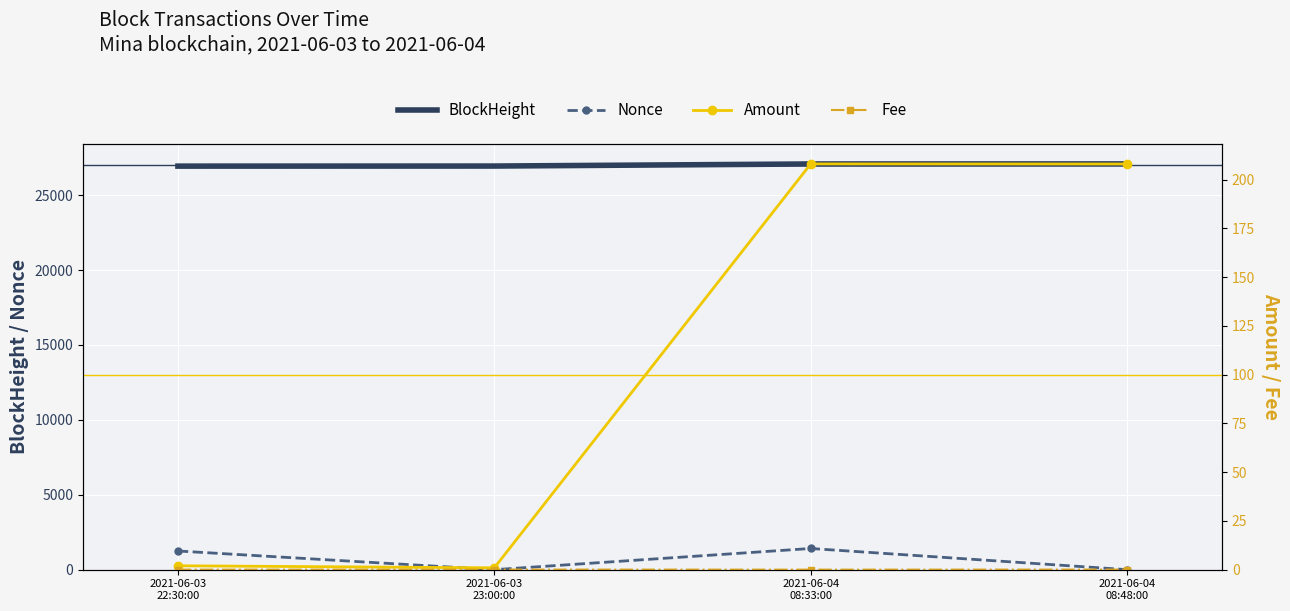

What are all the series names shown in the legend?

BlockHeight, Nonce, Amount, Fee